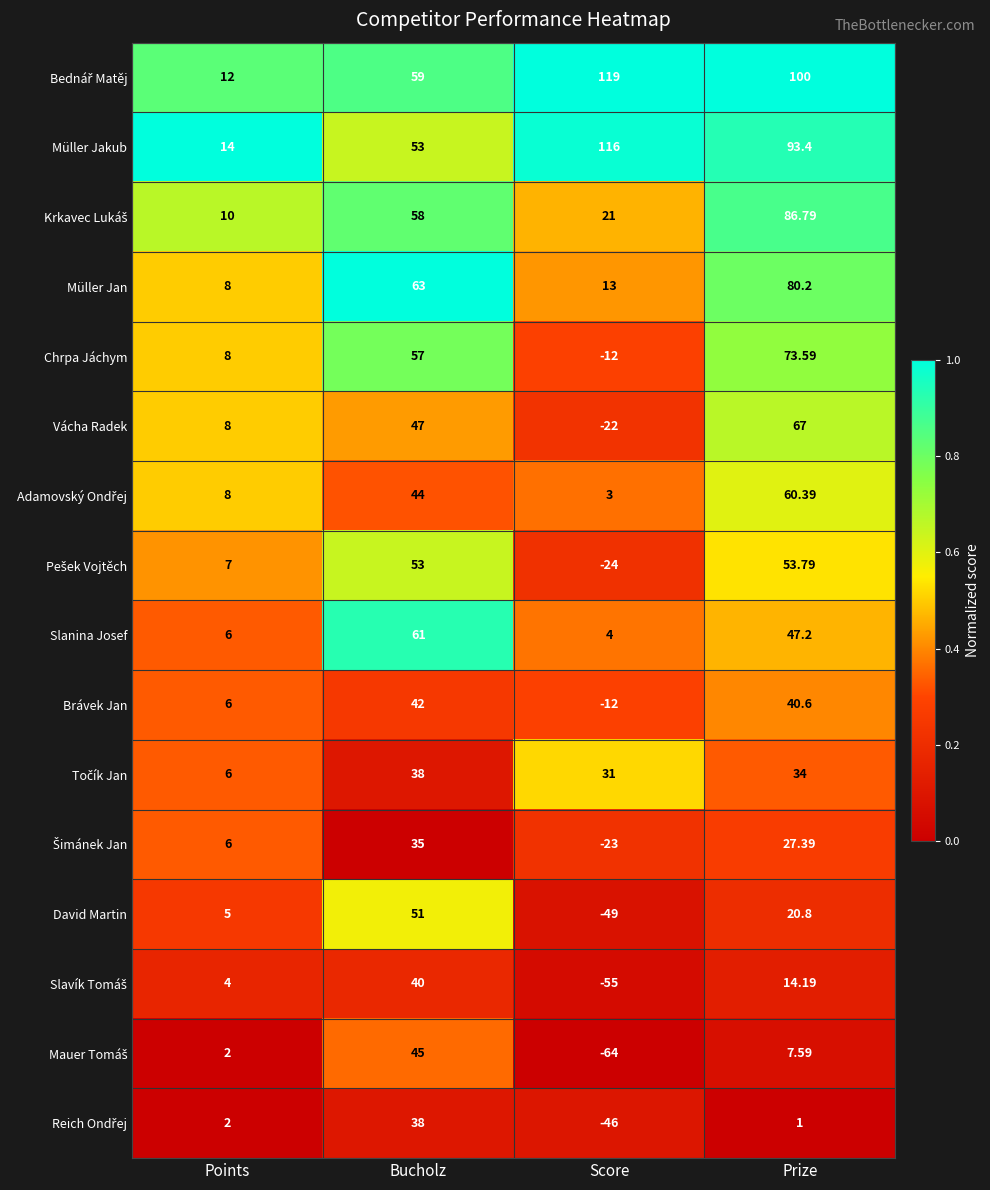

Where is Müller Jakub nearest to the value 65?

Bucholz